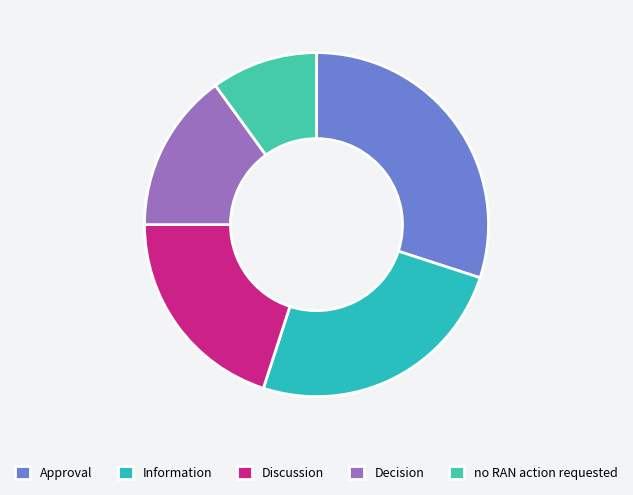

The Approval slice represents 23% of the pie. True or false?

False